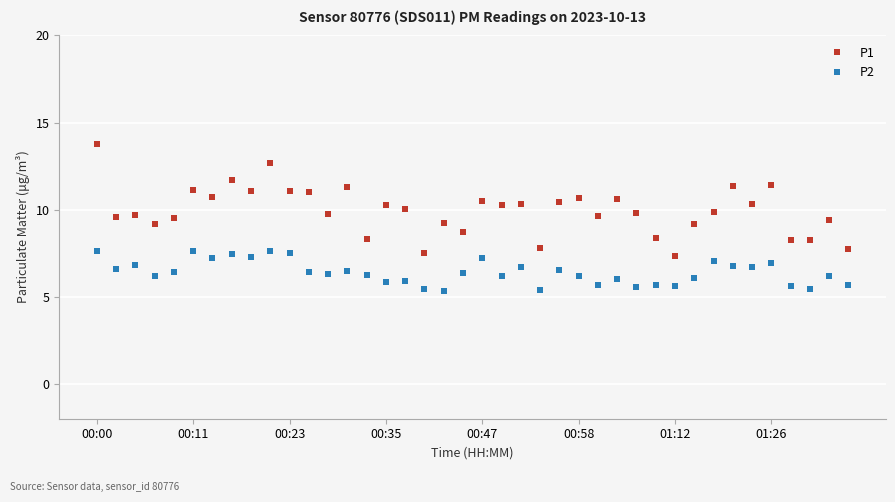

What is the average value of the P2 series?

6.4